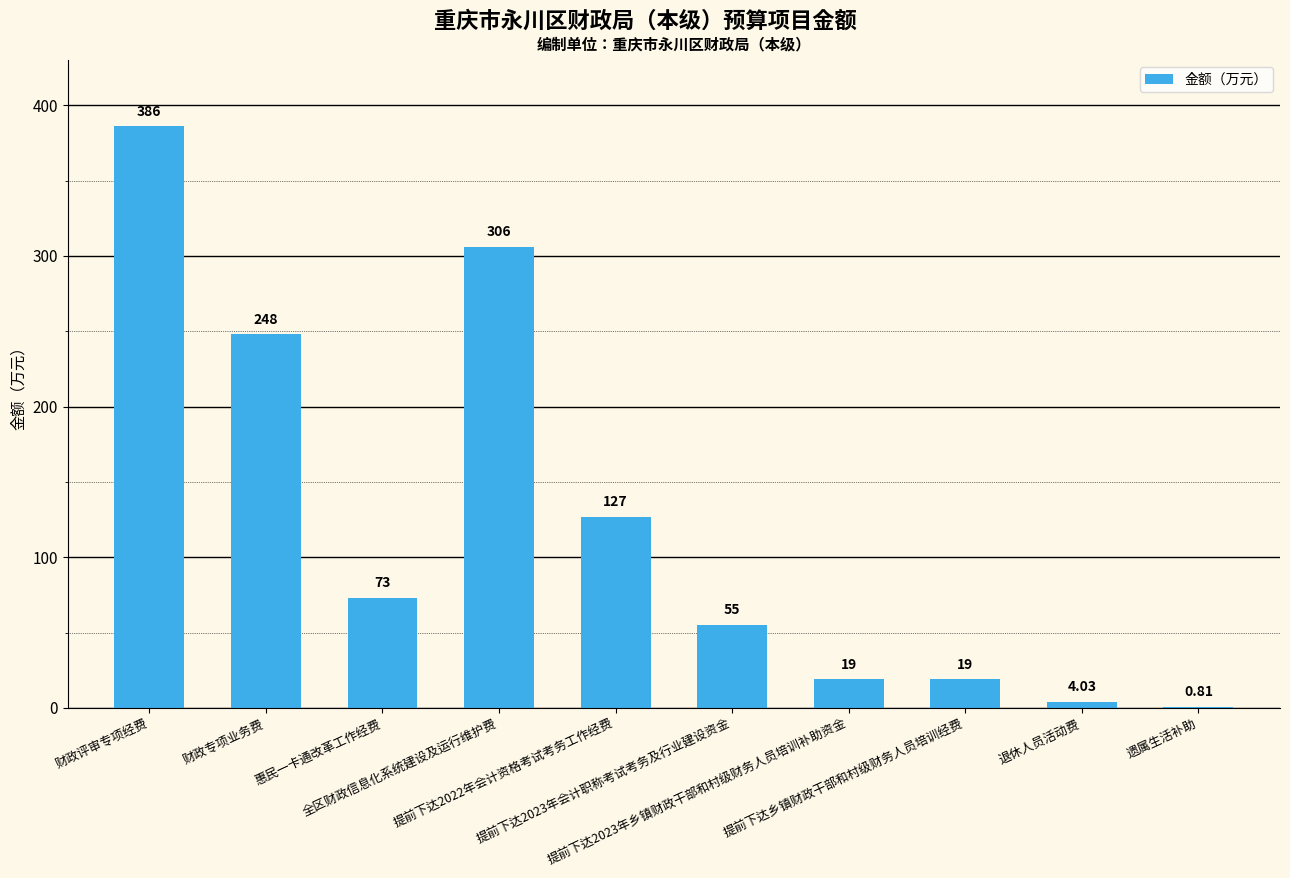

What value does the data have at 惠民一卡通改革工作经费?

73.0